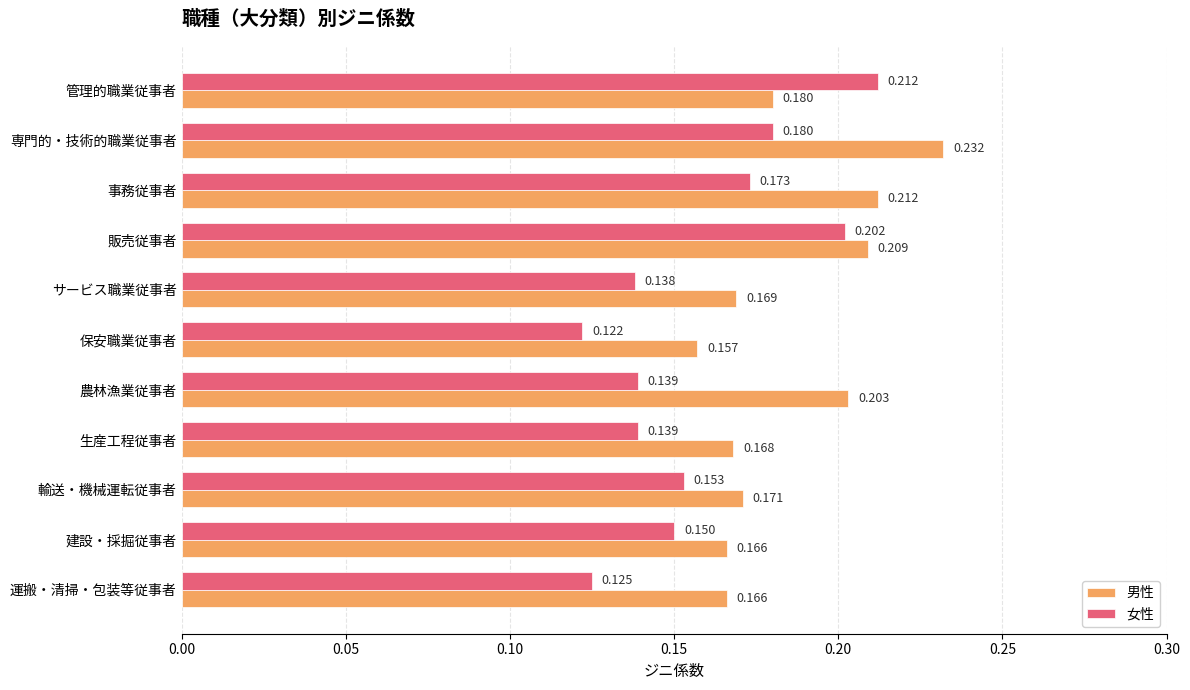

Rank the series at 専門的・技術的職業従事者 from highest to lowest value.

男性, 女性